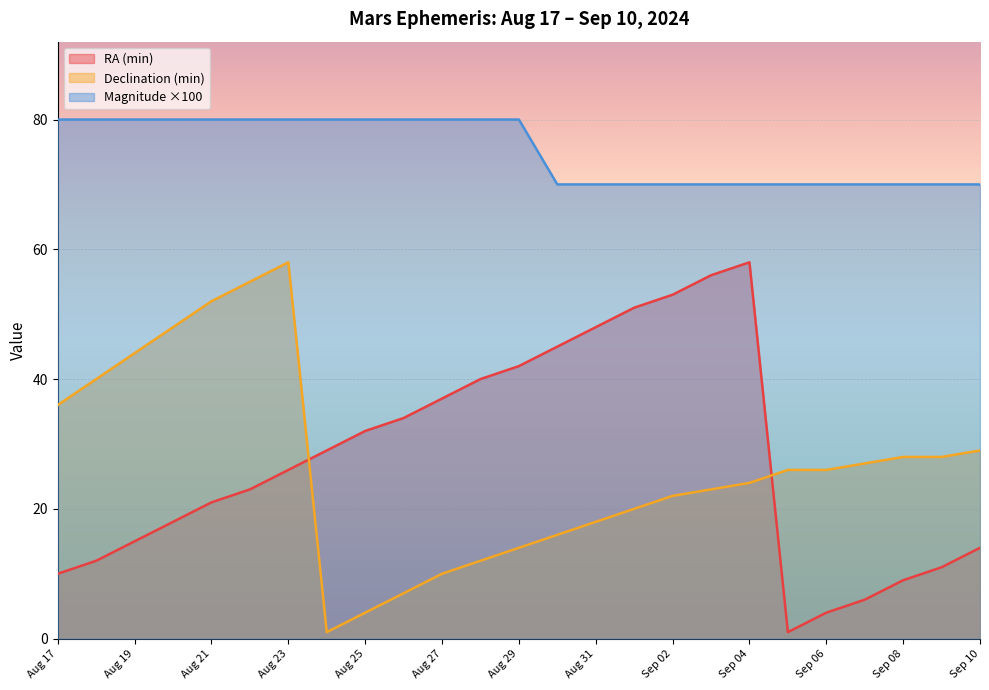

Does the chart display data point markers on the line(s)?

No